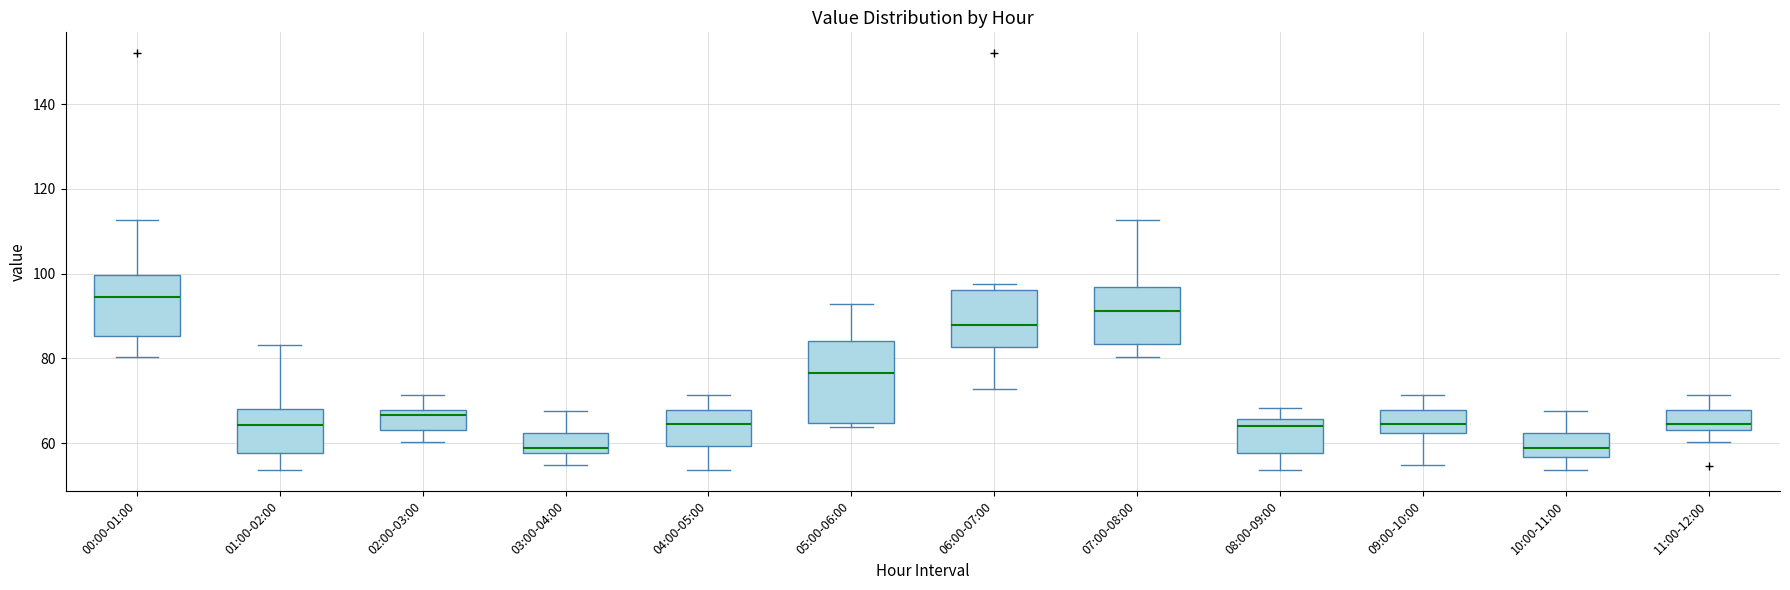

Comparing the boxes themselves (not the whiskers), which one is the tallest?

05:00-06:00